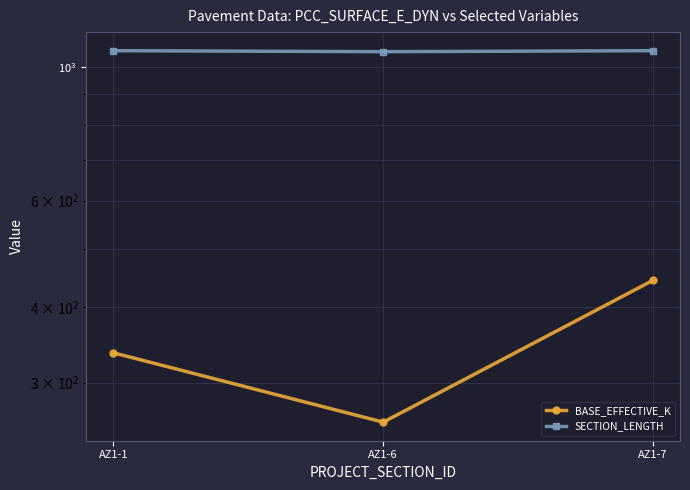

Does the chart have visible grid lines?

Yes